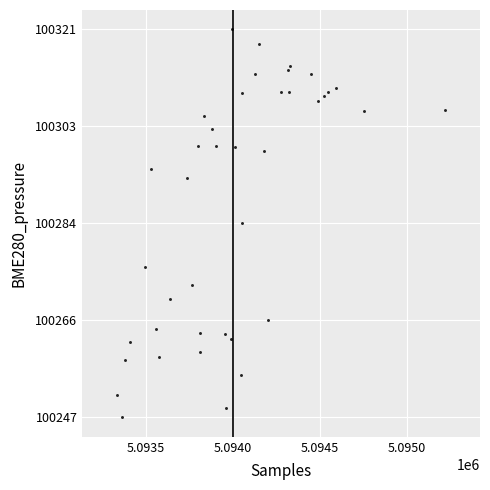

What is the range of Y values (max minus min)?

73.7